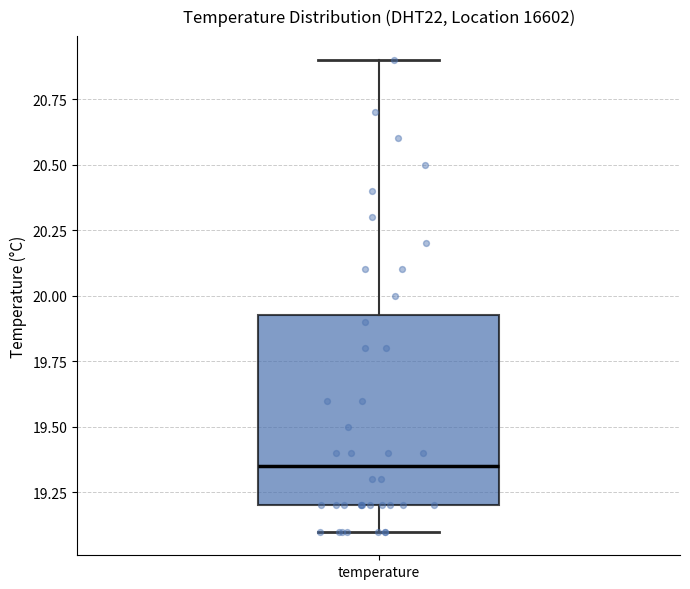

Transcribe this box plot: give where the median line is, the range the box spans, and where the two whiskers end, as read against the y-axis. The values are not printed on the chart, so give them approximately, as read against the axis.

median 19.35, box 19.20 to 19.95, whiskers 19.10 to 20.90